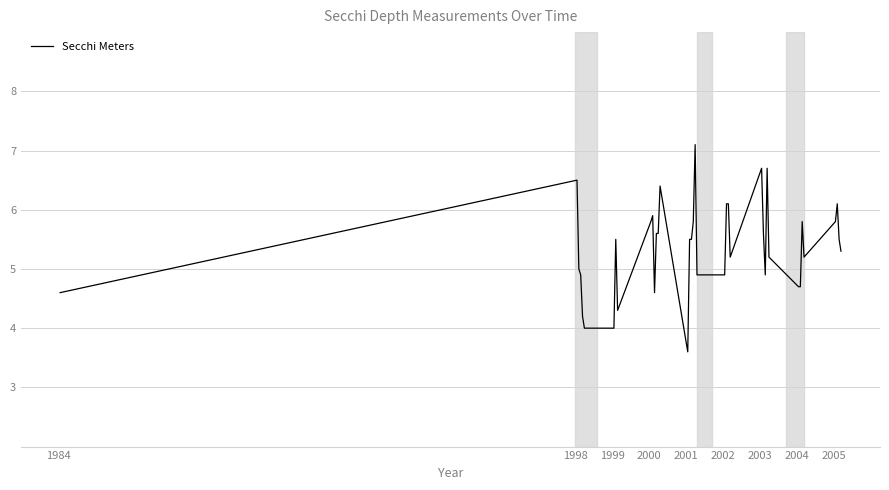

What is the value of the 2nd point from the left?

6.5